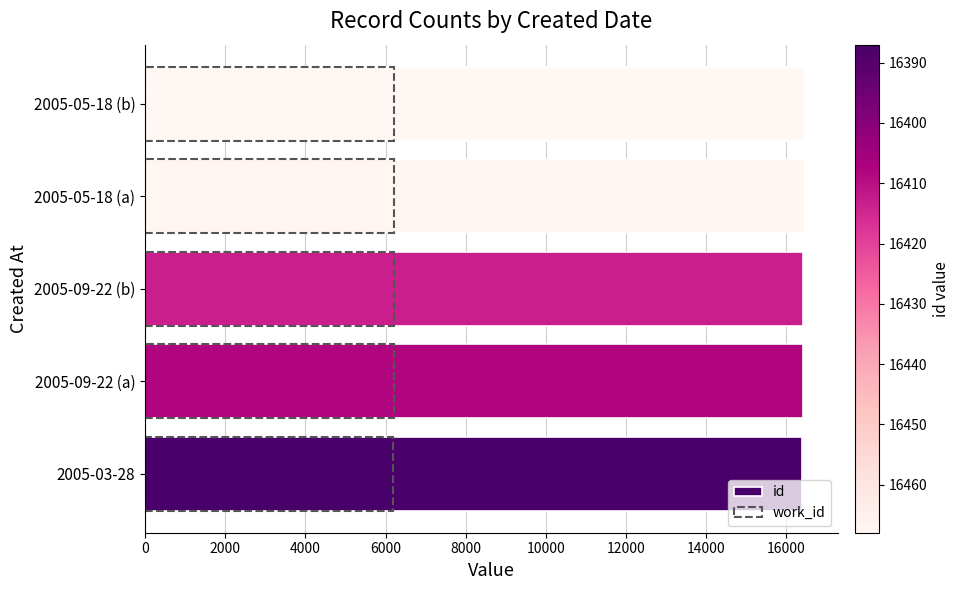

Rank the series by their average value, from lowest to highest.

work_id, id